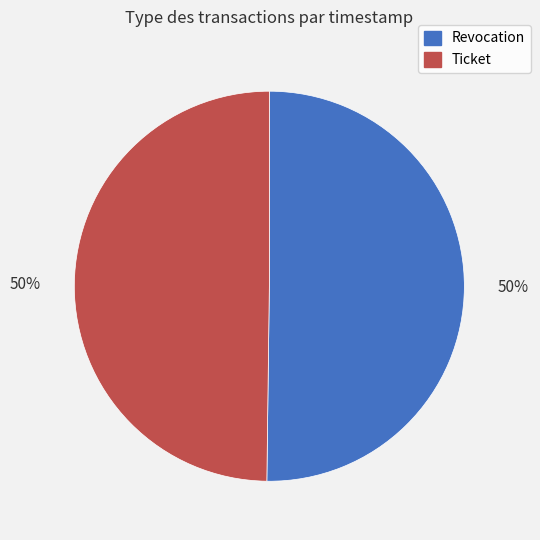

Do Ticket and Revocation together represent more than half of the pie?

Yes